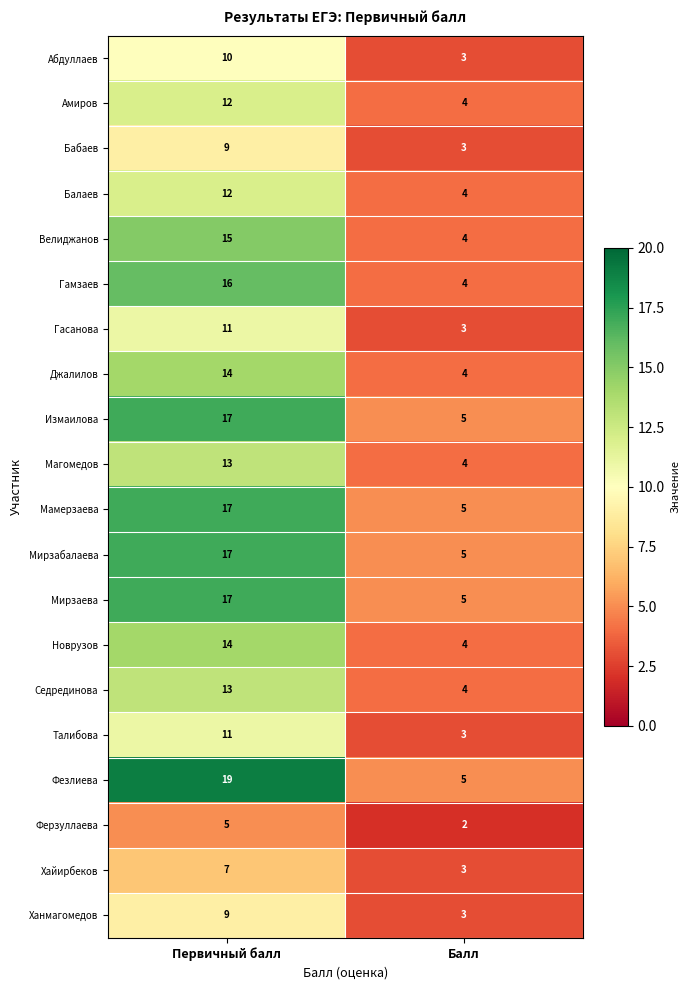

Which series changed the most between Первичный балл and Балл?

Фезлиева